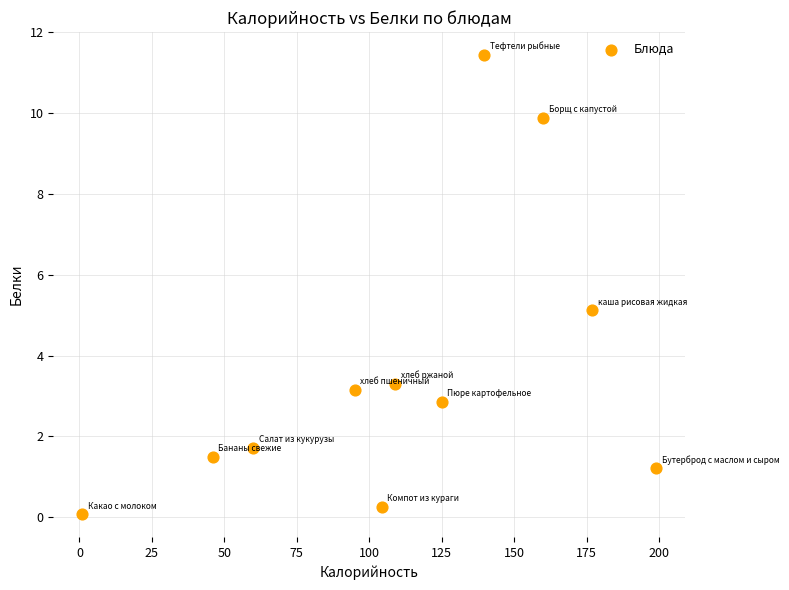

What is the range of Y values (max minus min)?

11.4